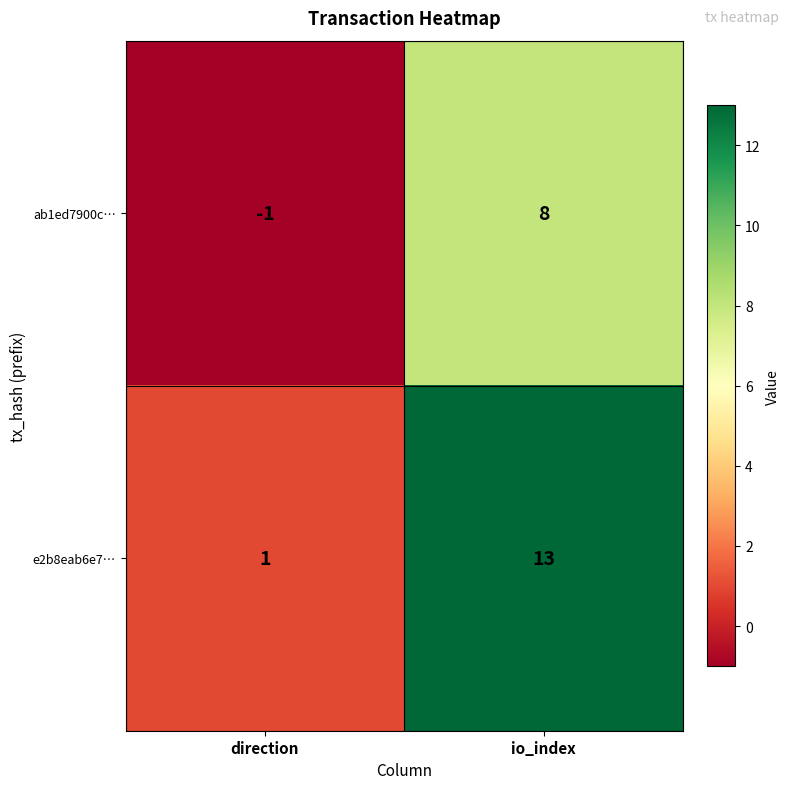

At which category does the chart reach its peak across all series?

io_index